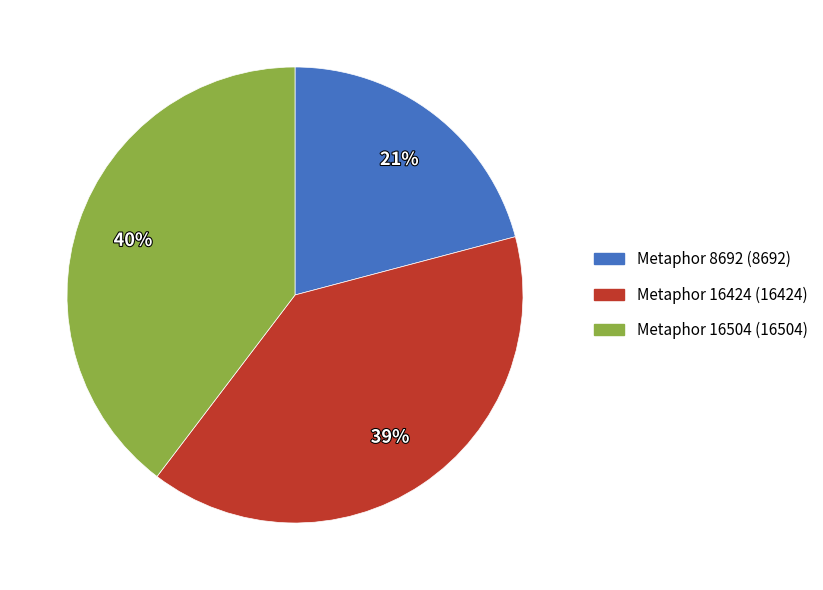

How many segments does this pie chart have?

3